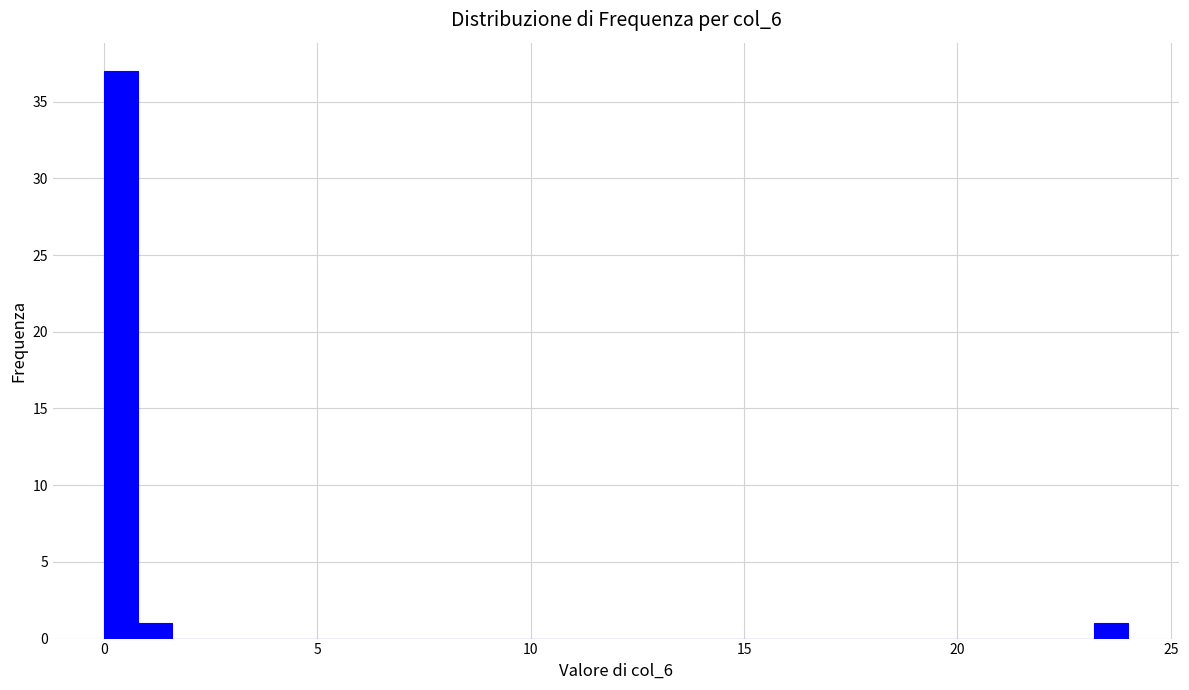

Read against the x-axis, roughly where is the centre of the tallest bar?

0.5